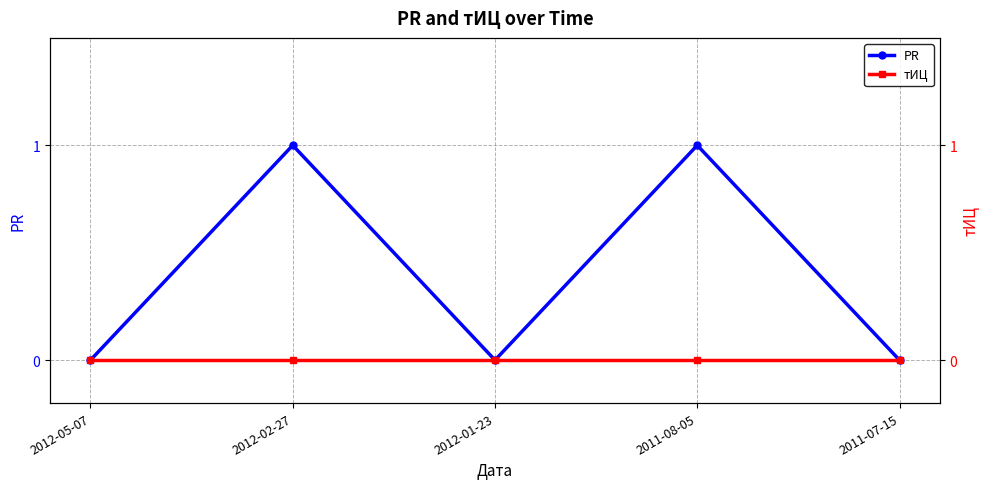

At which category is the sum across all series the highest?

2012-02-27